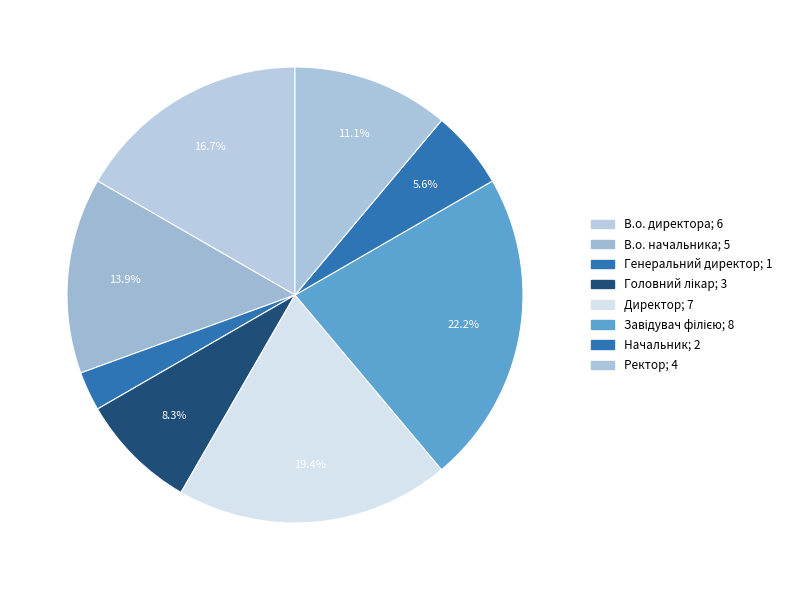

To the nearest percent, what is the difference between the Генеральний директор and В.о. начальника slice percentages?

11%